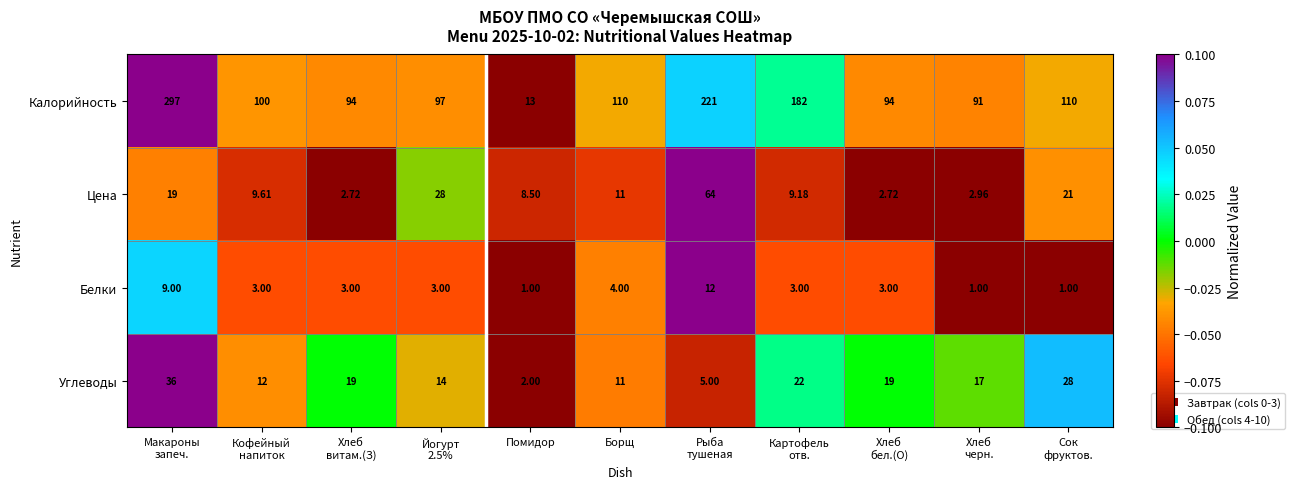

At which category is the sum across all series the highest?

Макароны
запеч.